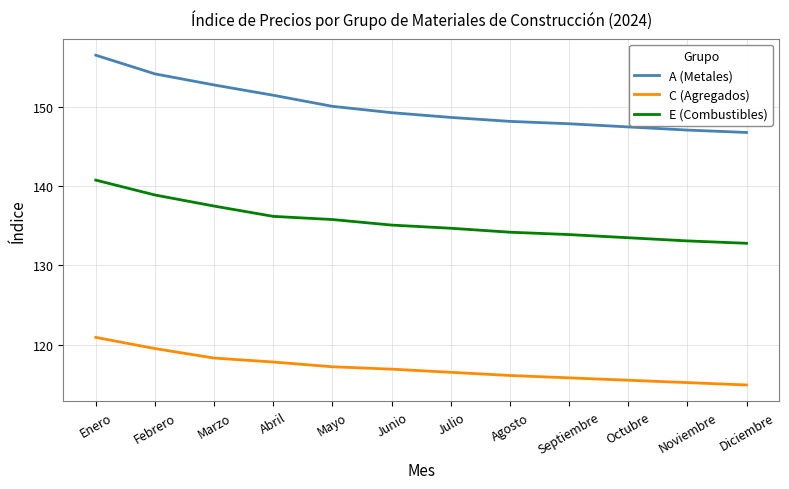

True or false: E (Combustibles) and C (Agregados) cross at least once.

False